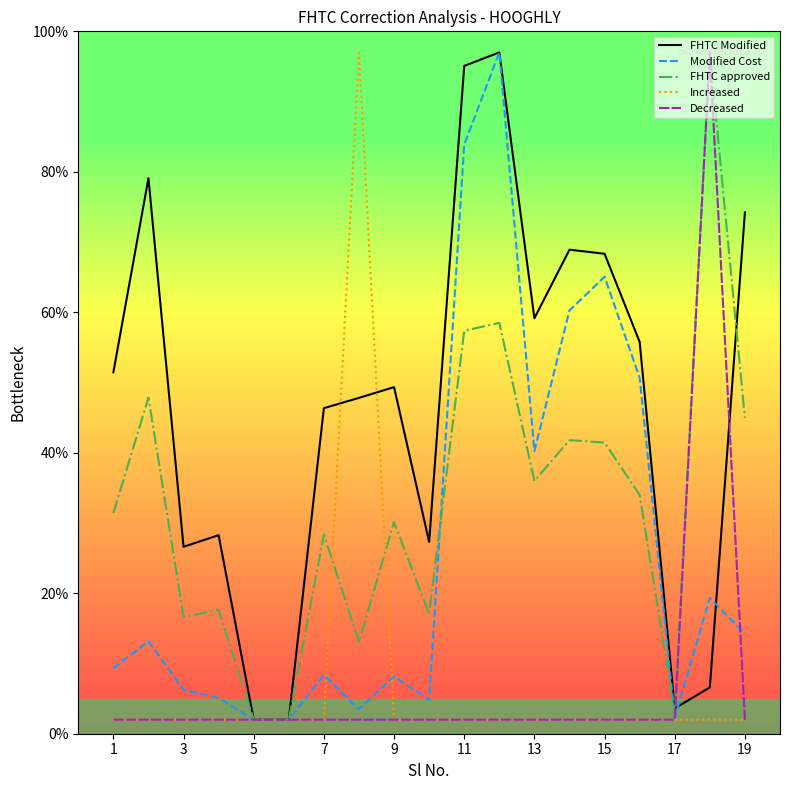

At how many categories does at least one series exceed 25?

16